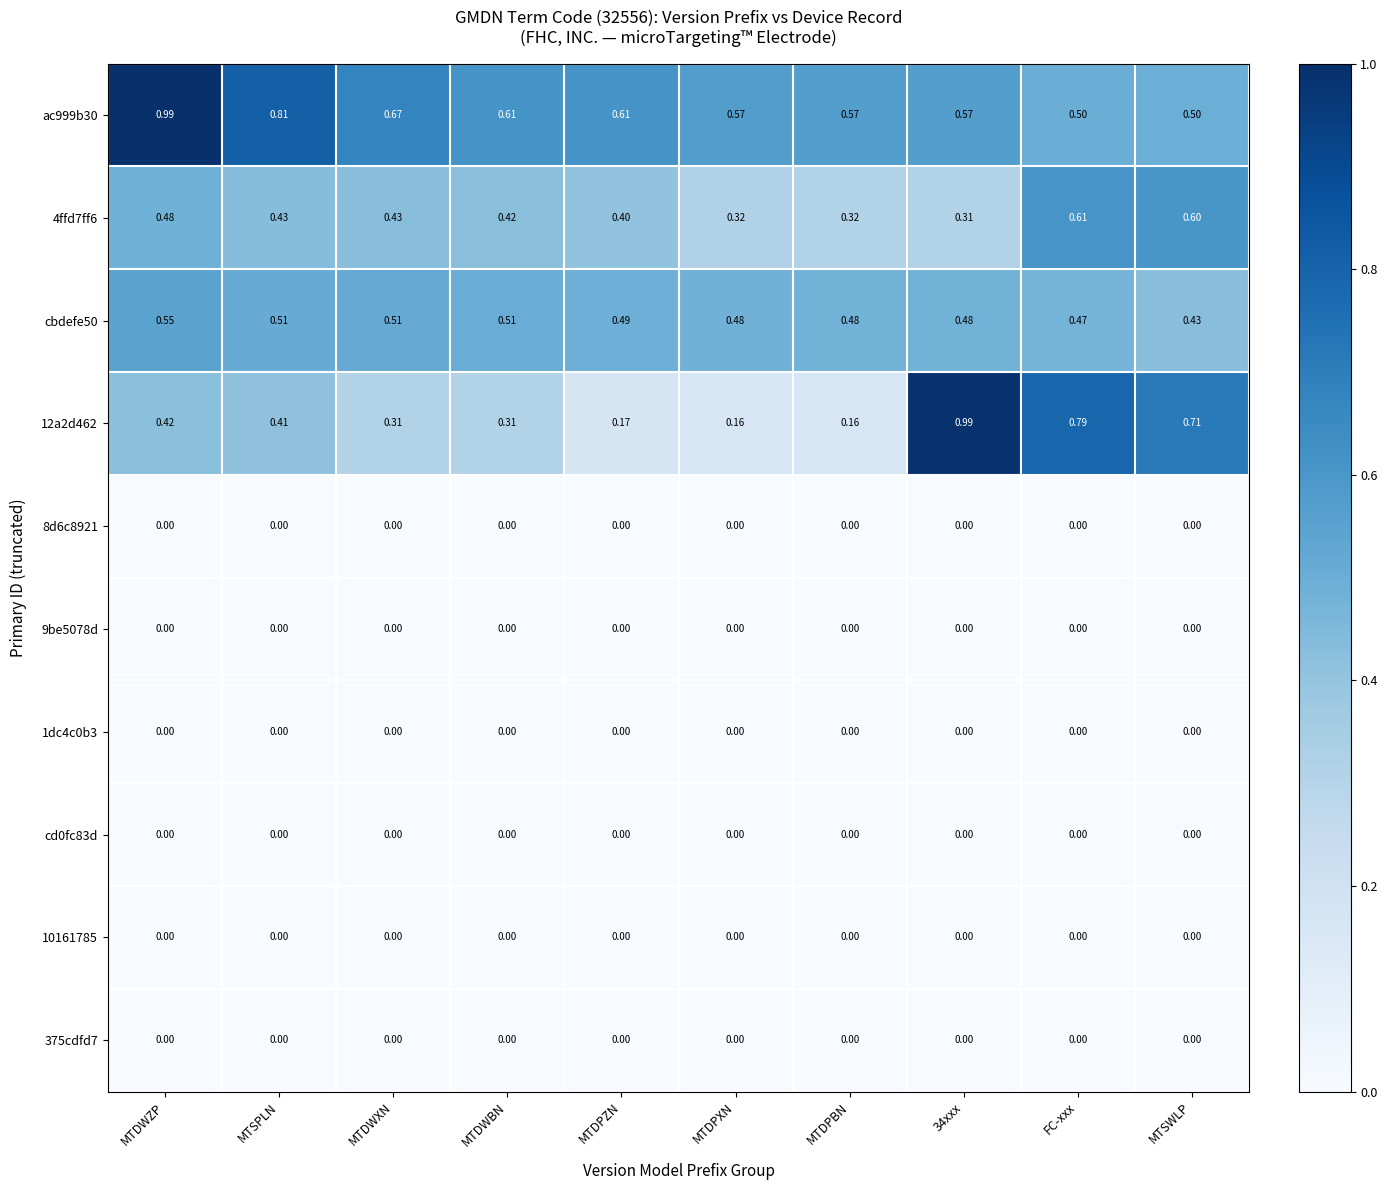

At which category is the sum across all series the highest?

MTDWZP